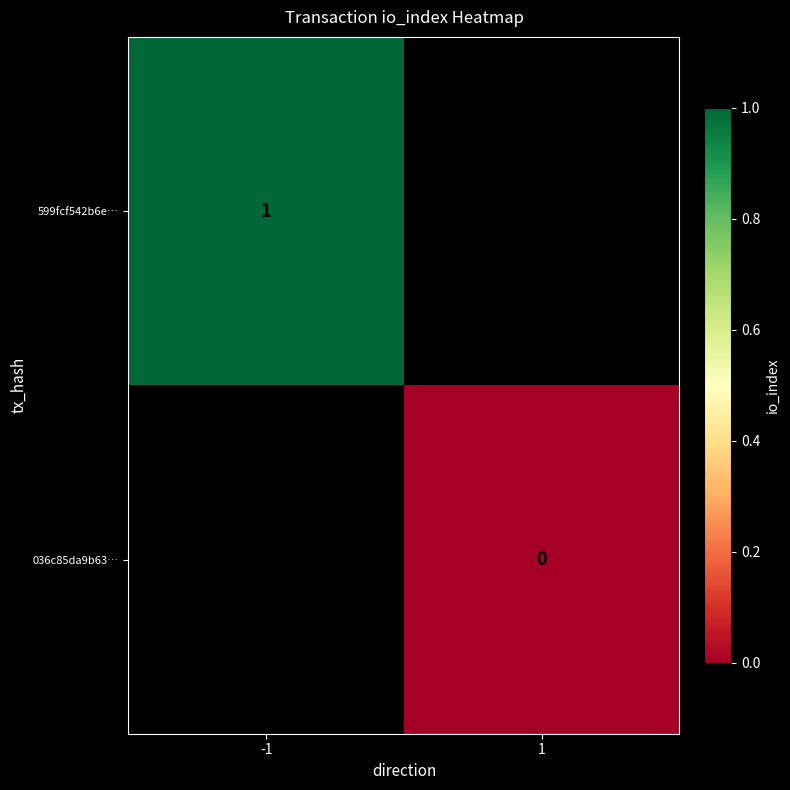

Is the value of 036c85da9b63… at 1 greater than the value of 599fcf542b6e… at -1?

No